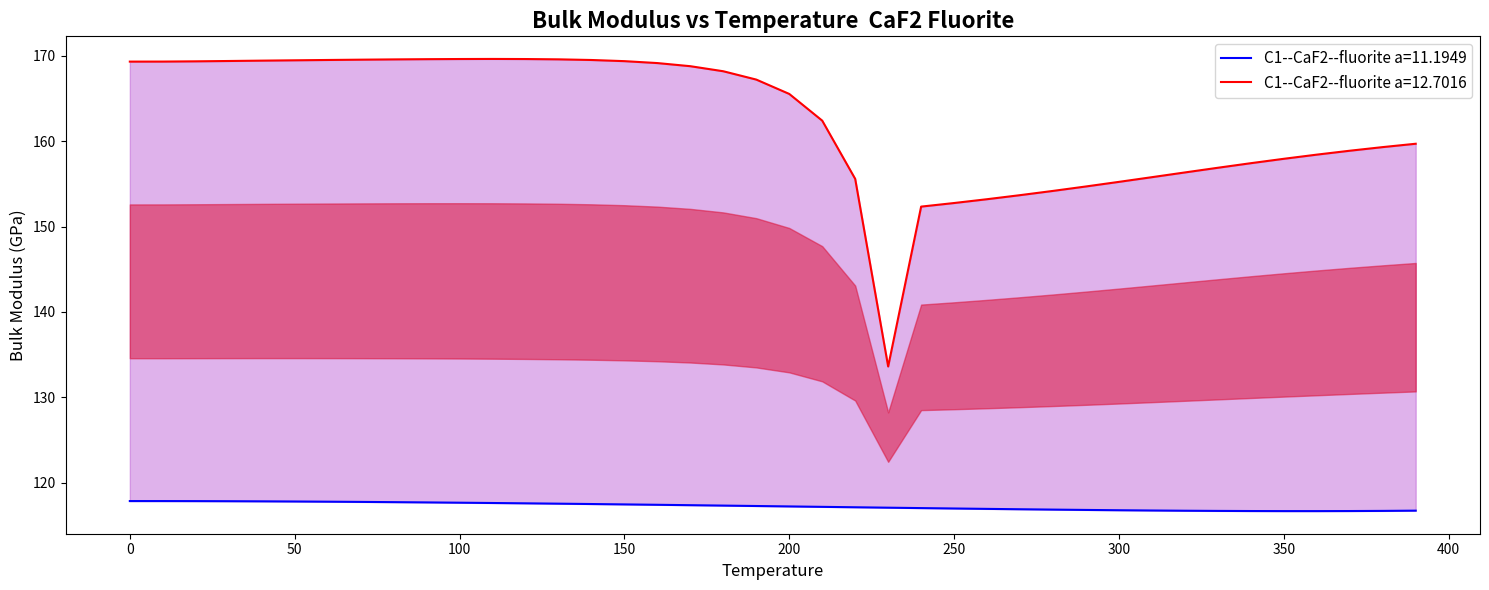

True or false: C1--CaF2--fluorite a=12.7016 and C1--CaF2--fluorite a=11.1949 intersect in this chart.

False